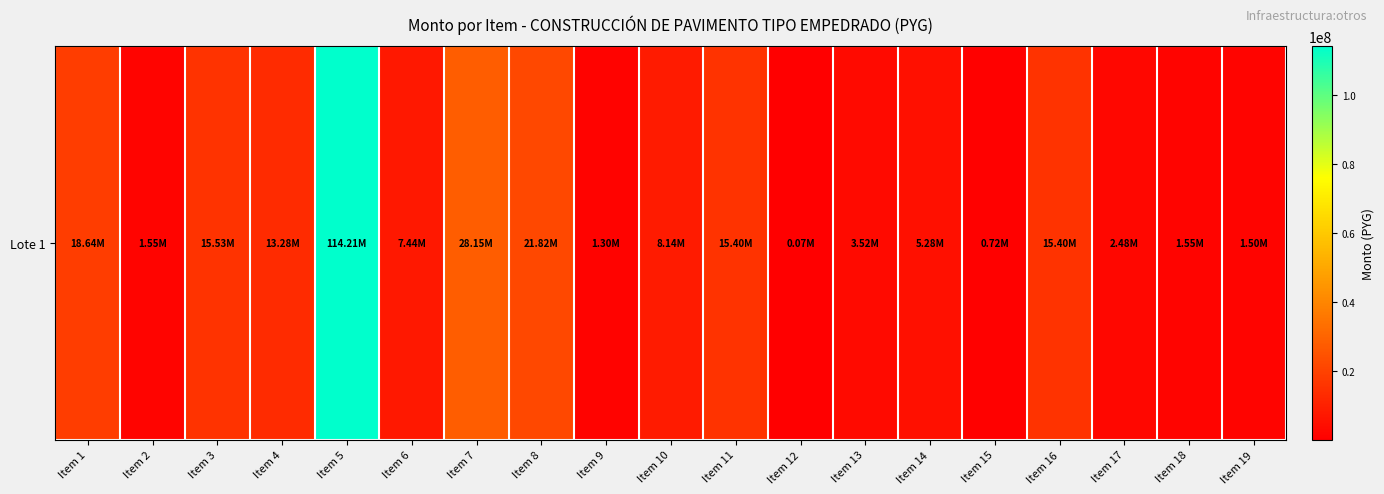

Approximately how many times larger is the value at Item 18 compared to Item 14?

0.3